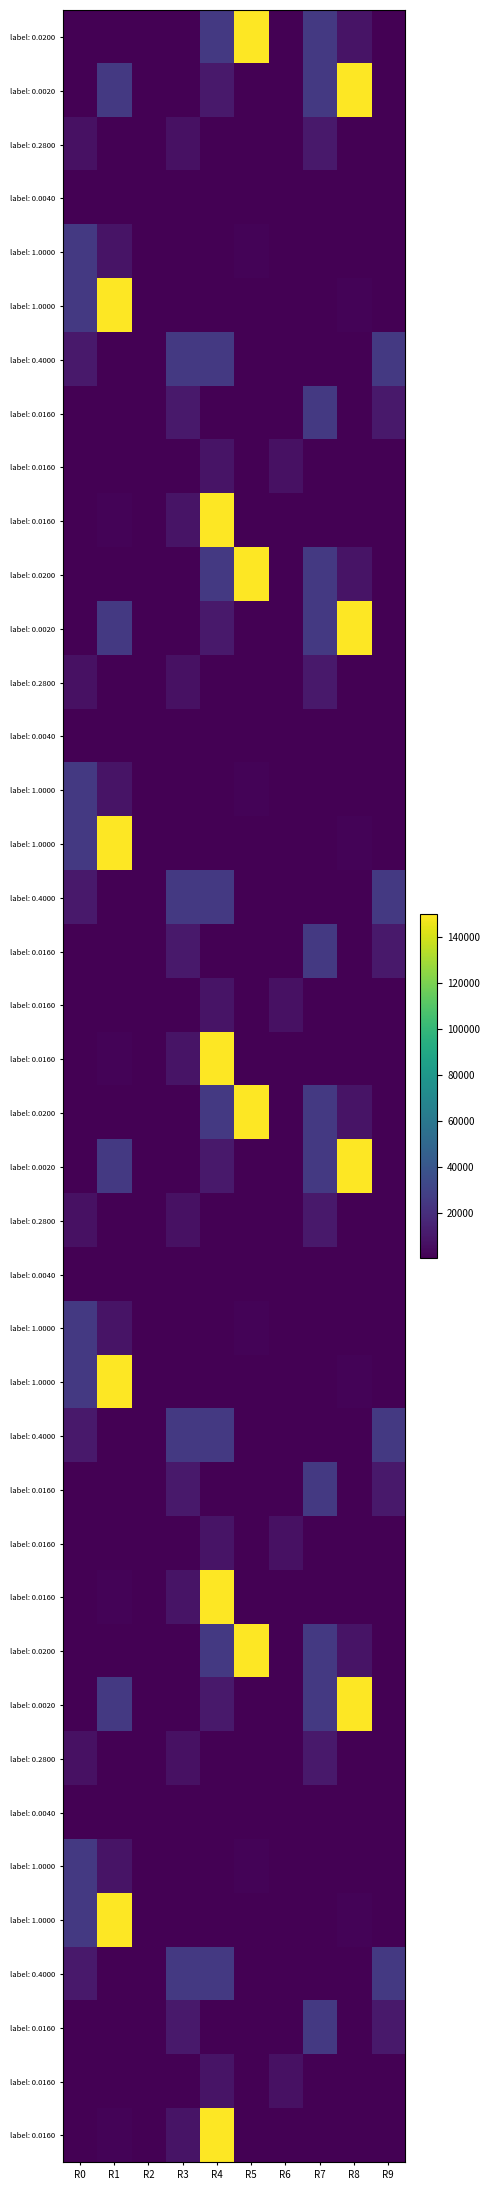

What is the smallest value displayed?

15